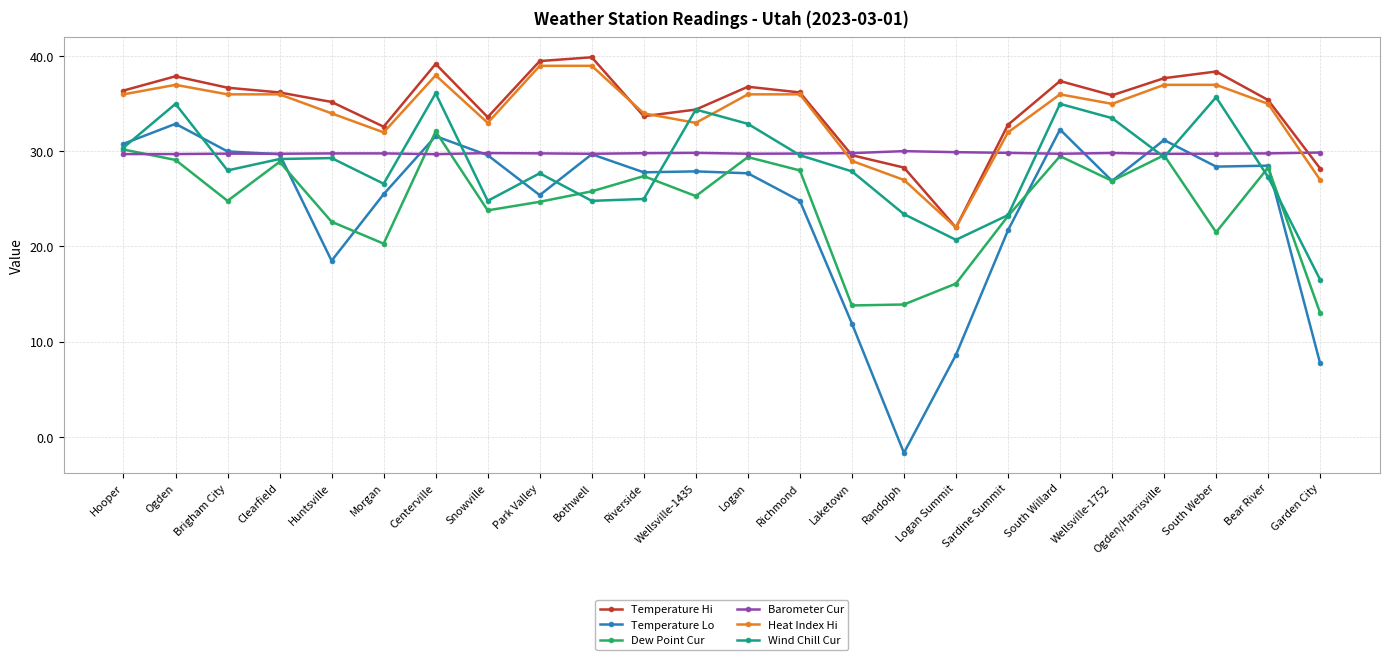

What is the label of the 9th point from the right?

Randolph